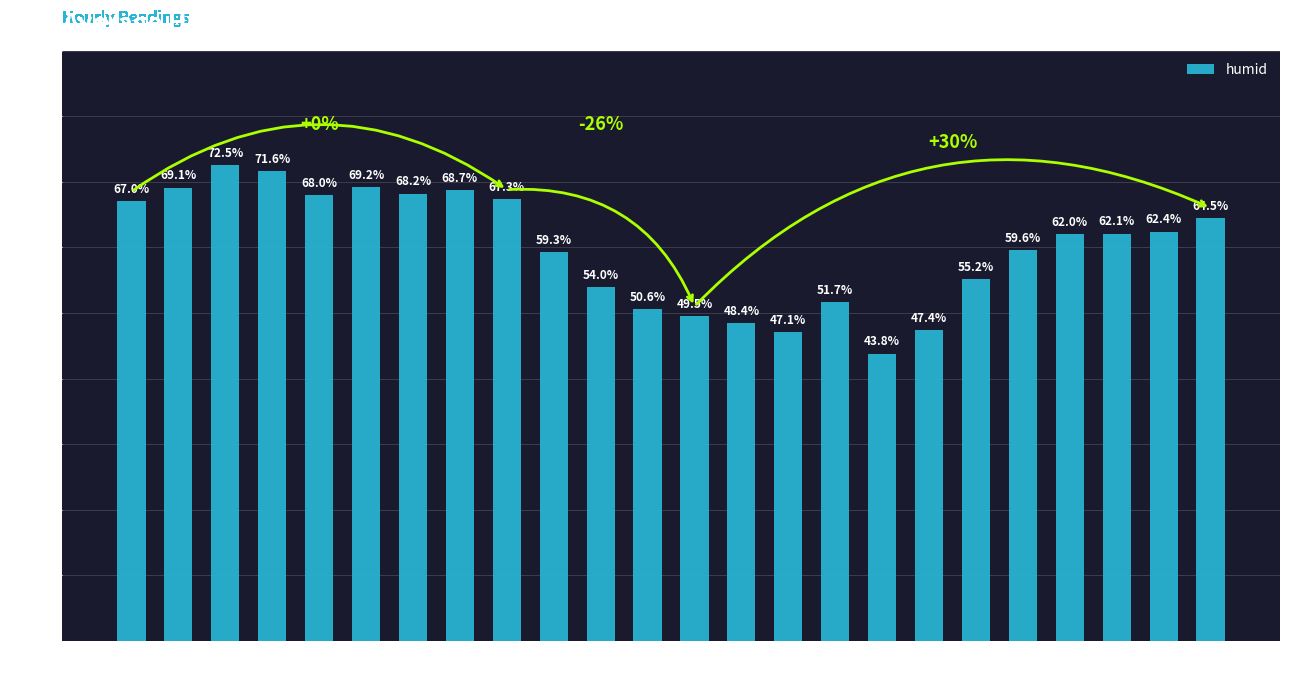

What is the label of the 12th bar from the left?

11:00